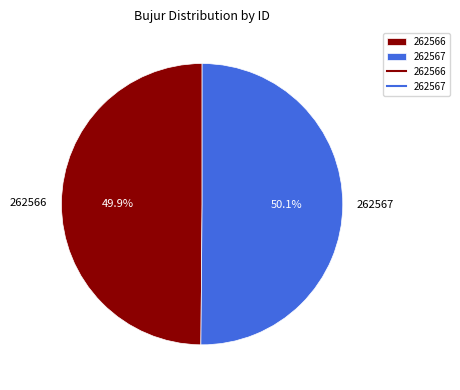

Is there a majority slice in this chart?

Yes